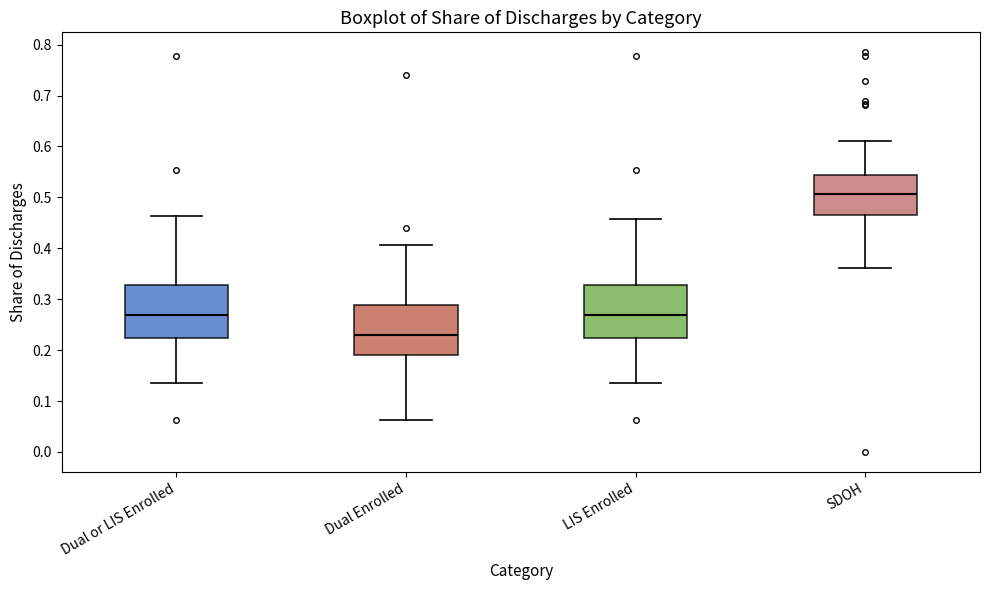

Where does the lower whisker of the box for Dual or LIS Enrolled end on the y-axis? The values are not printed on the chart, so give them approximately, as read against the axis.

0.14